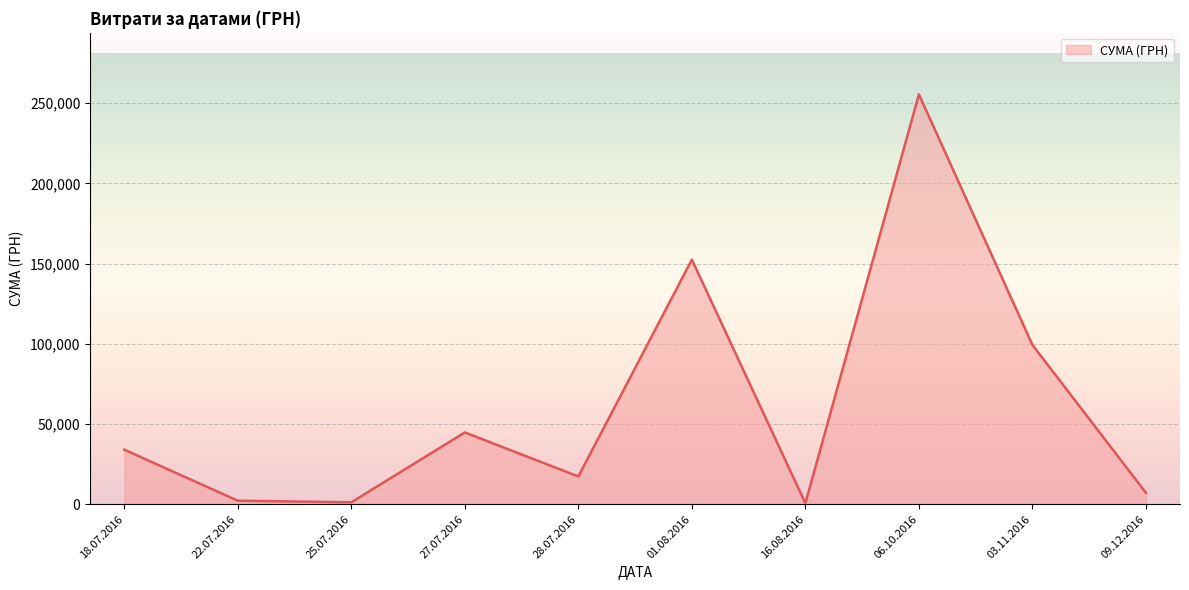

What is the change in value from 03.11.2016 to 09.12.2016?

-92237.8